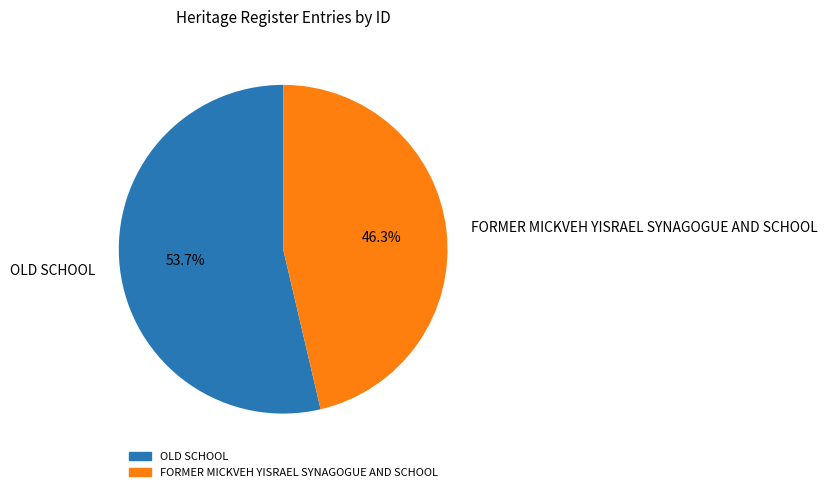

What percentage do OLD SCHOOL and FORMER MICKVEH YISRAEL SYNAGOGUE AND SCHOOL together represent?

100.0%